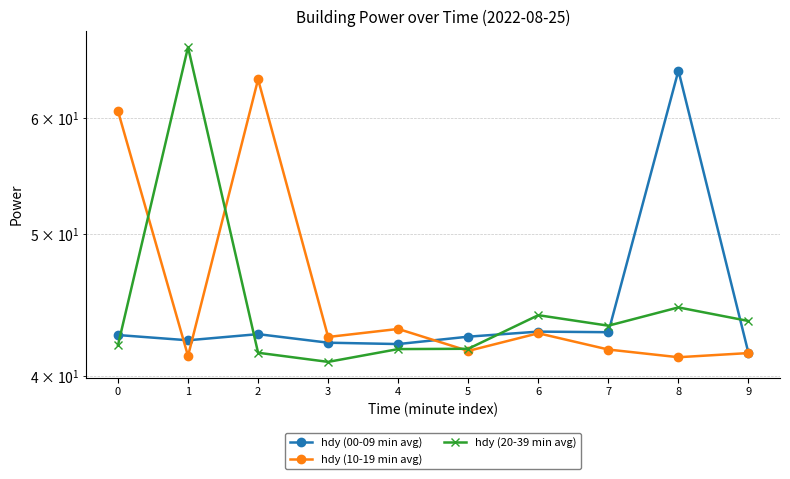

What is the value of the hdy (20-39 min avg) point at the 2nd from the left?

67.0